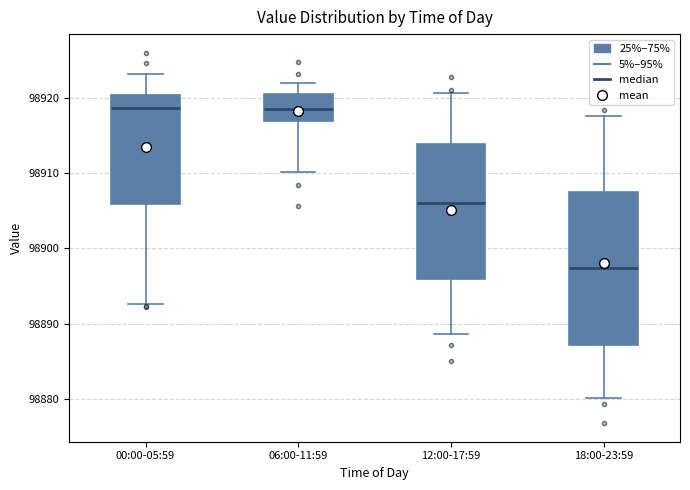

Reading left to right, transcribe this box plot: for each box, give where its median line is, the range the box spans, and where its two whiskers end, as read against the y-axis. The values are not printed on the chart, so give them approximately, as read against the axis.

00:00-05:59: median 98919, box 98906 to 98920, whiskers 98893 to 98923
06:00-11:59: median 98919, box 98917 to 98921, whiskers 98910 to 98922
12:00-17:59: median 98906, box 98896 to 98914, whiskers 98889 to 98921
18:00-23:59: median 98897, box 98887 to 98908, whiskers 98880 to 98918